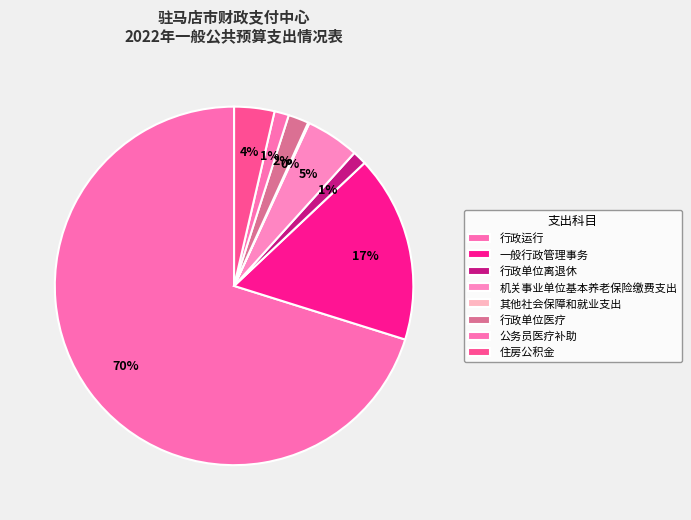

What portion of the pie excludes 行政单位离退休?

98.7%